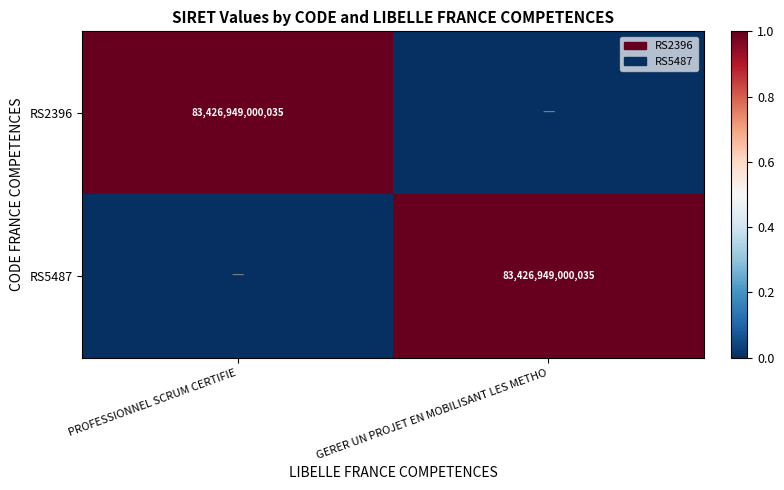

Is it true that RS2396 equals 109331908347101 at PROFESSIONNEL SCRUM CERTIFIE?

False